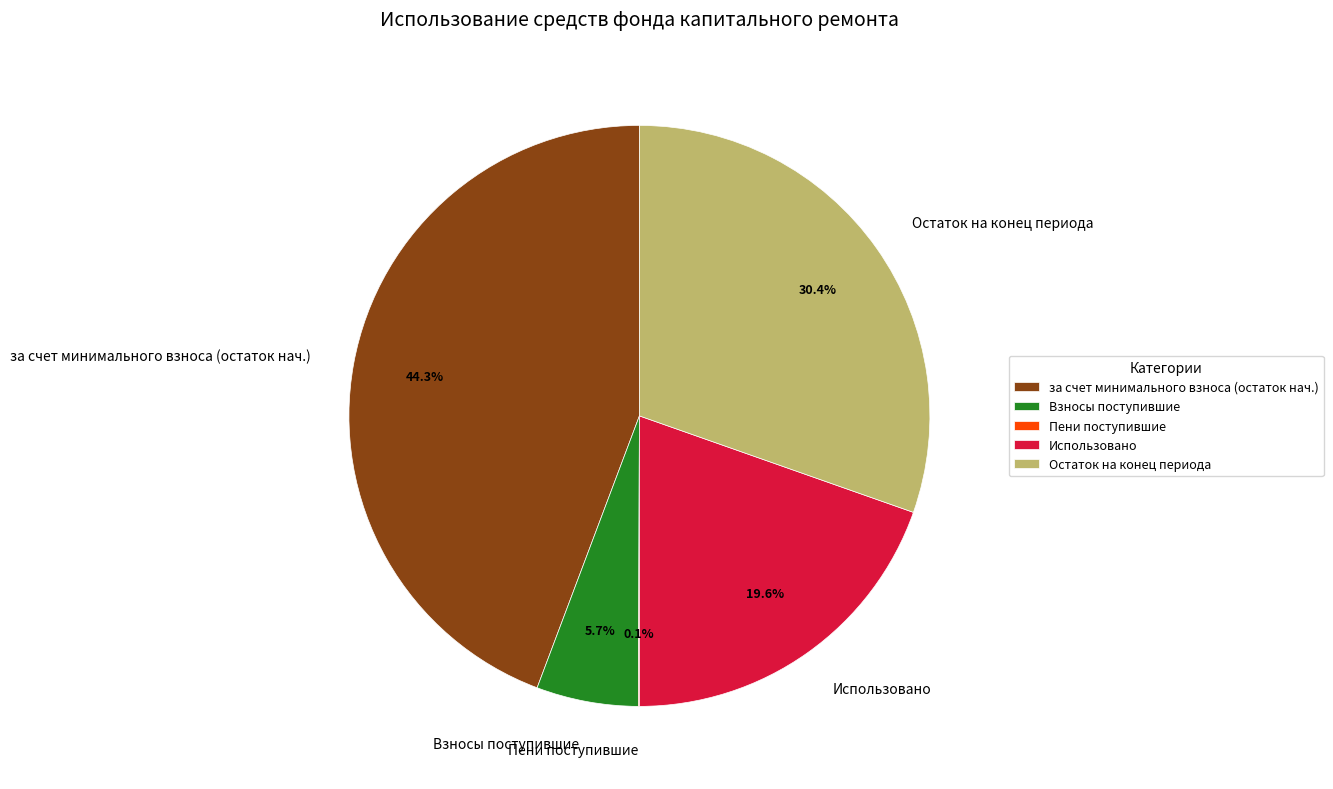

Which category has the biggest portion of the pie?

за счет минимального взноса (остаток нач.)